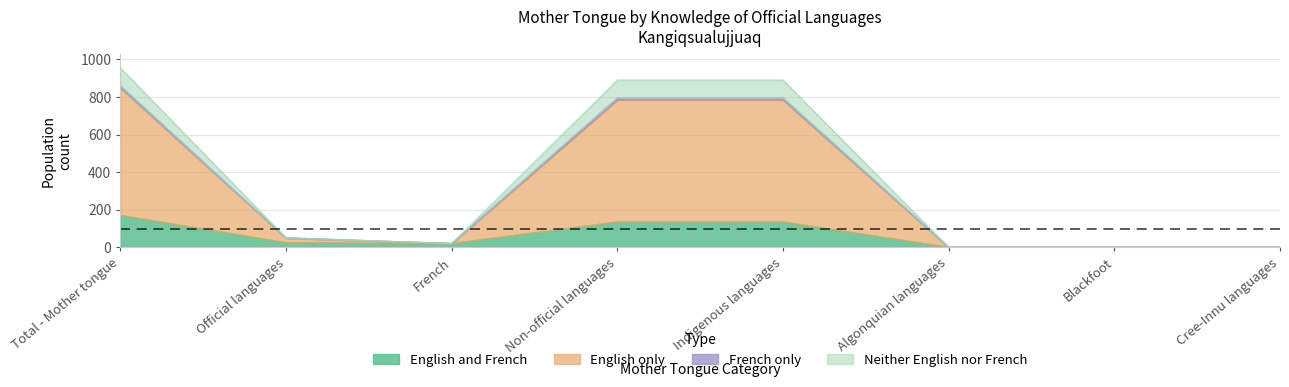

At which label does English and French reach its peak?

Total - Mother tongue